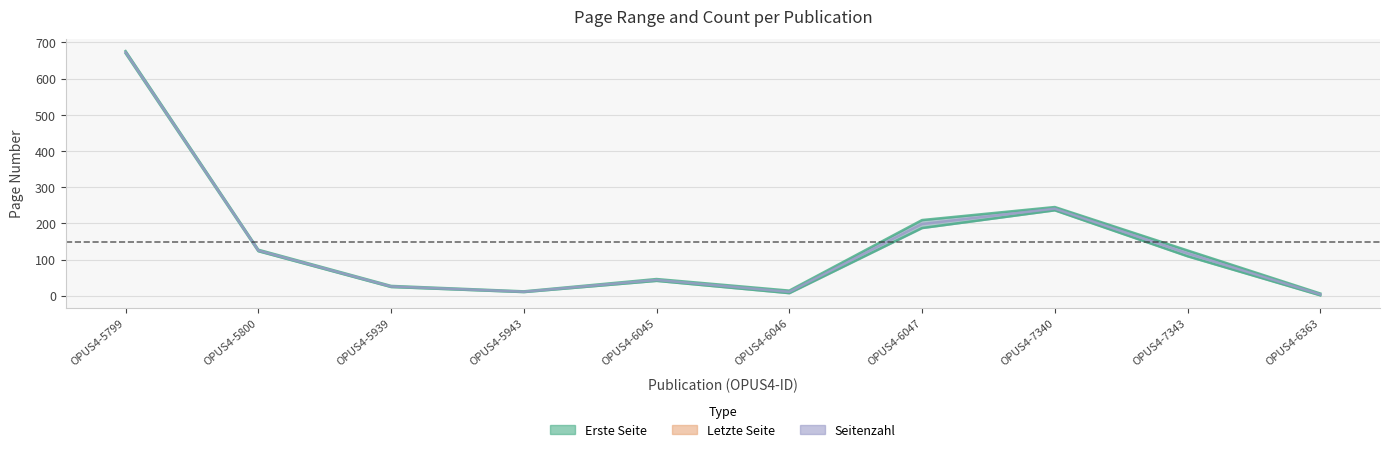

True or false: Erste Seite has more than 1 interior local peaks.

True